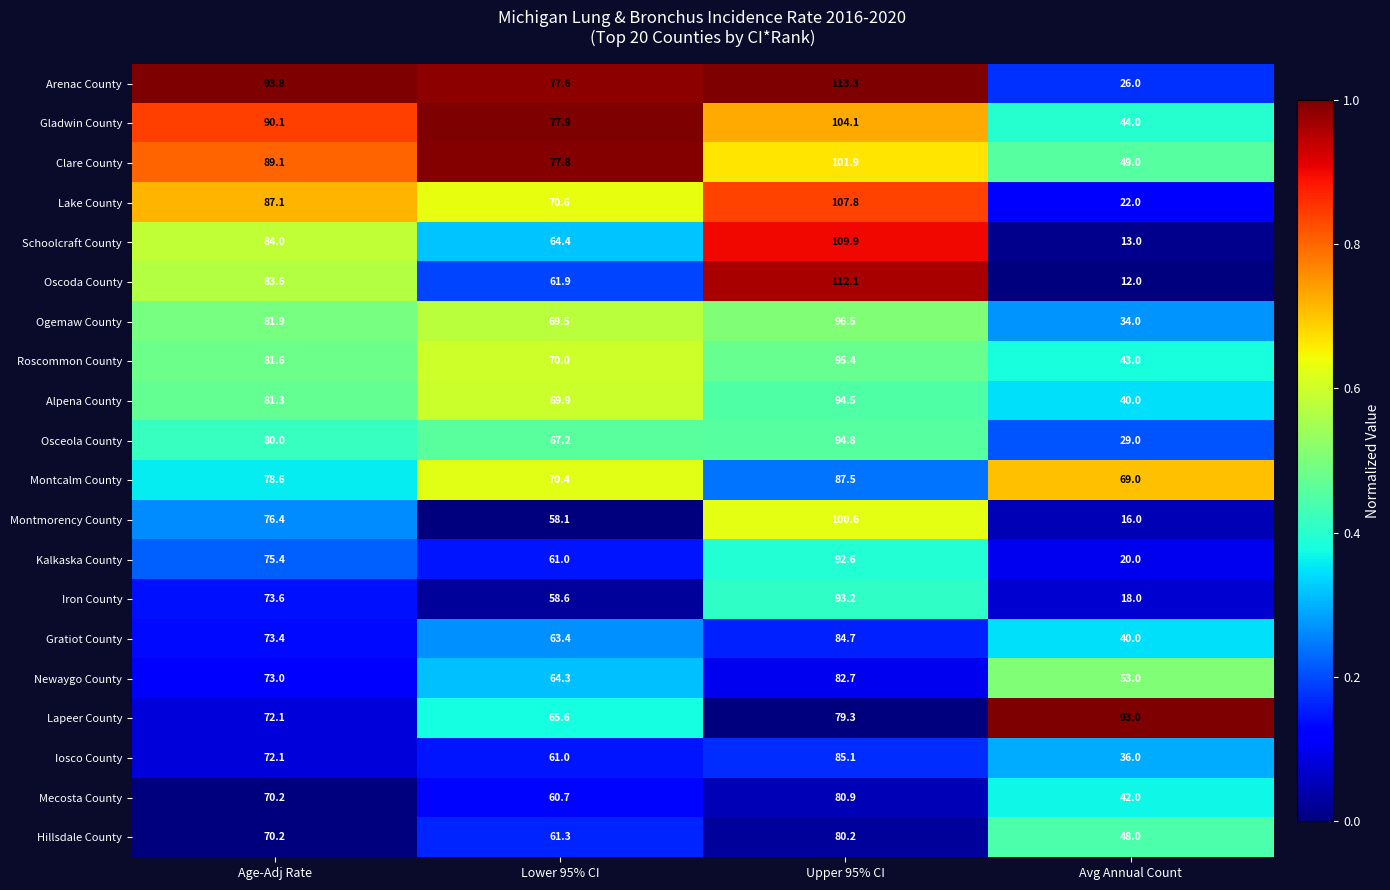

At Upper 95% CI, list the series in order from largest to smallest.

Arenac County, Oscoda County, Schoolcraft County, Lake County, Gladwin County, Clare County, Montmorency County, Ogemaw County, Roscommon County, Osceola County, Alpena County, Iron County, Kalkaska County, Montcalm County, Iosco County, Gratiot County, Newaygo County, Mecosta County, Hillsdale County, Lapeer County